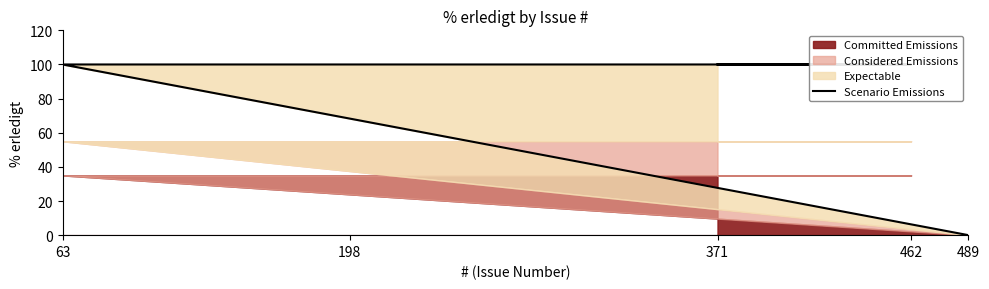

Between 462 and 63, which is larger?

462